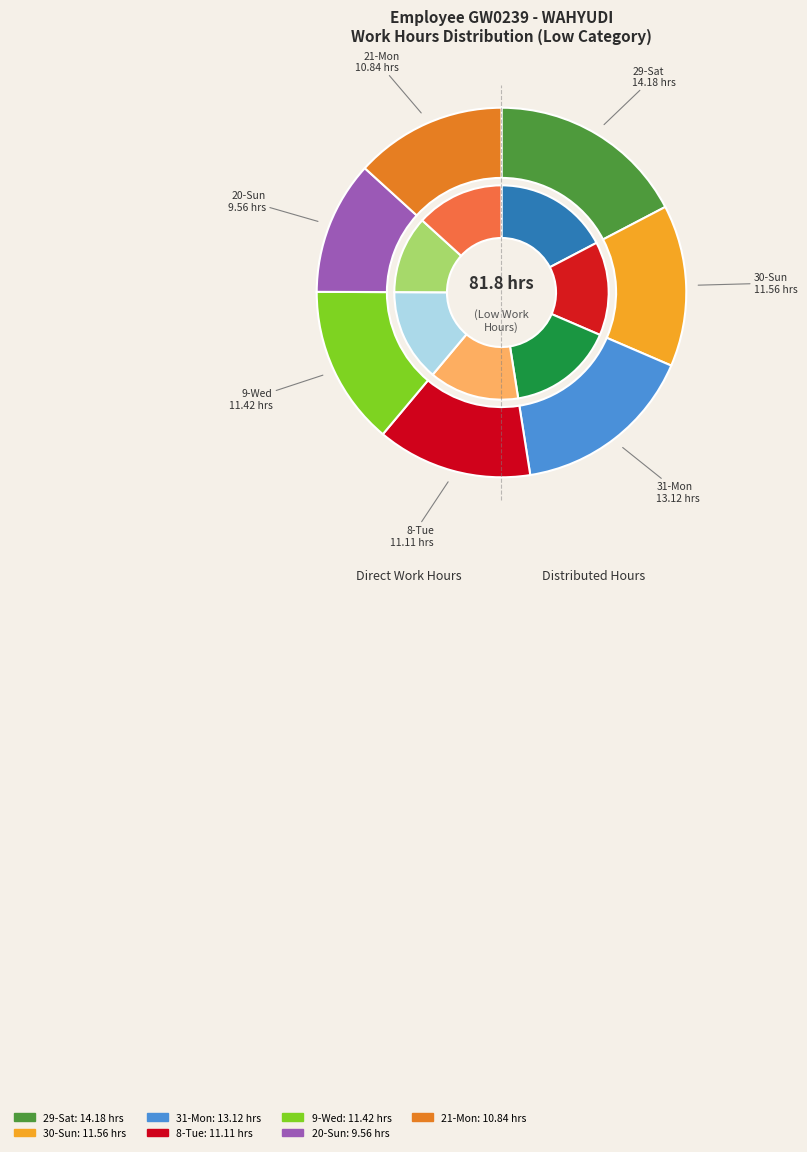

Which slice is the largest?

29-Sat